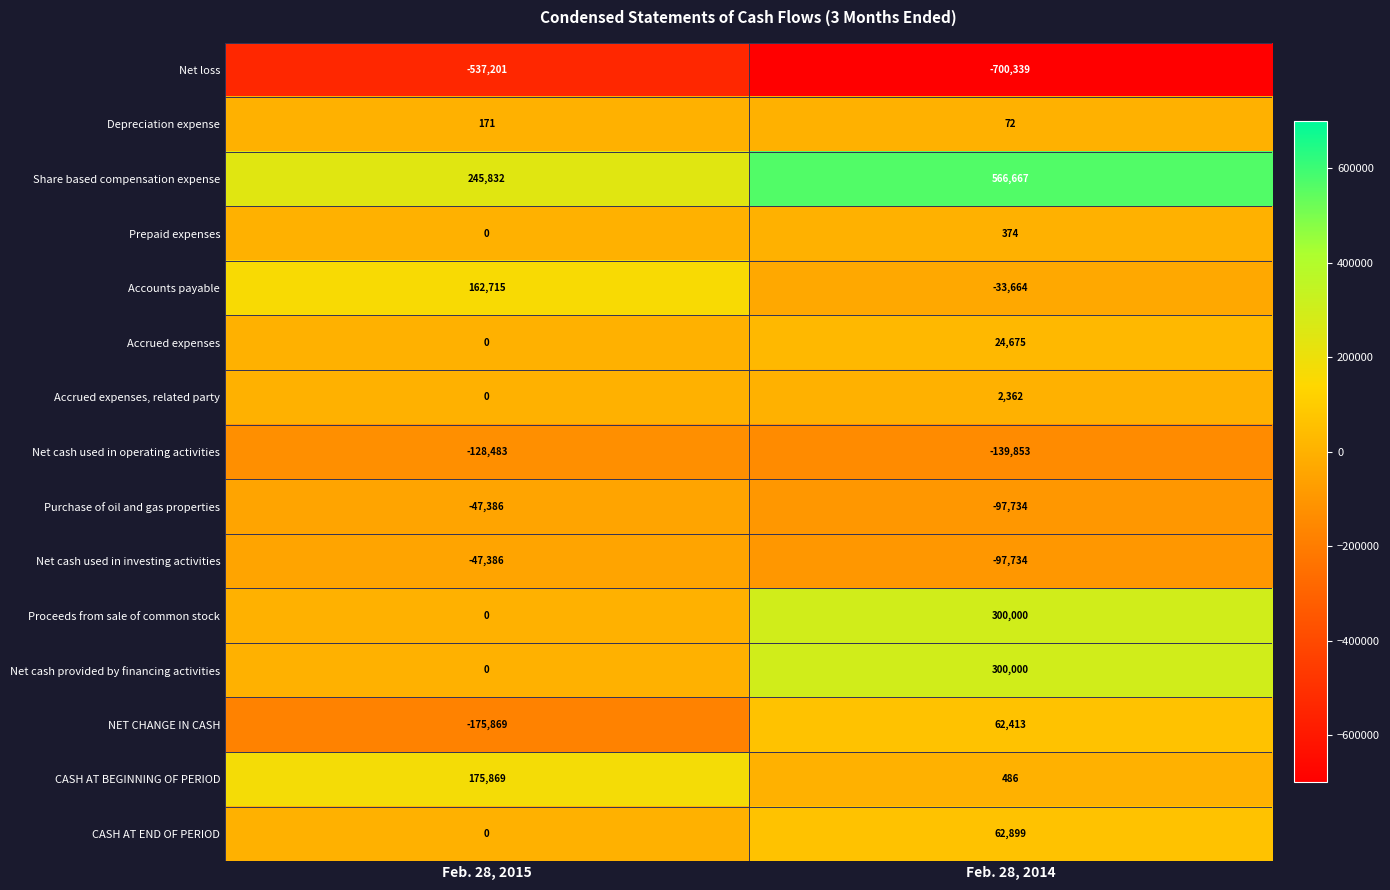

Which category has the highest value in the Net loss series?

Feb. 28, 2015